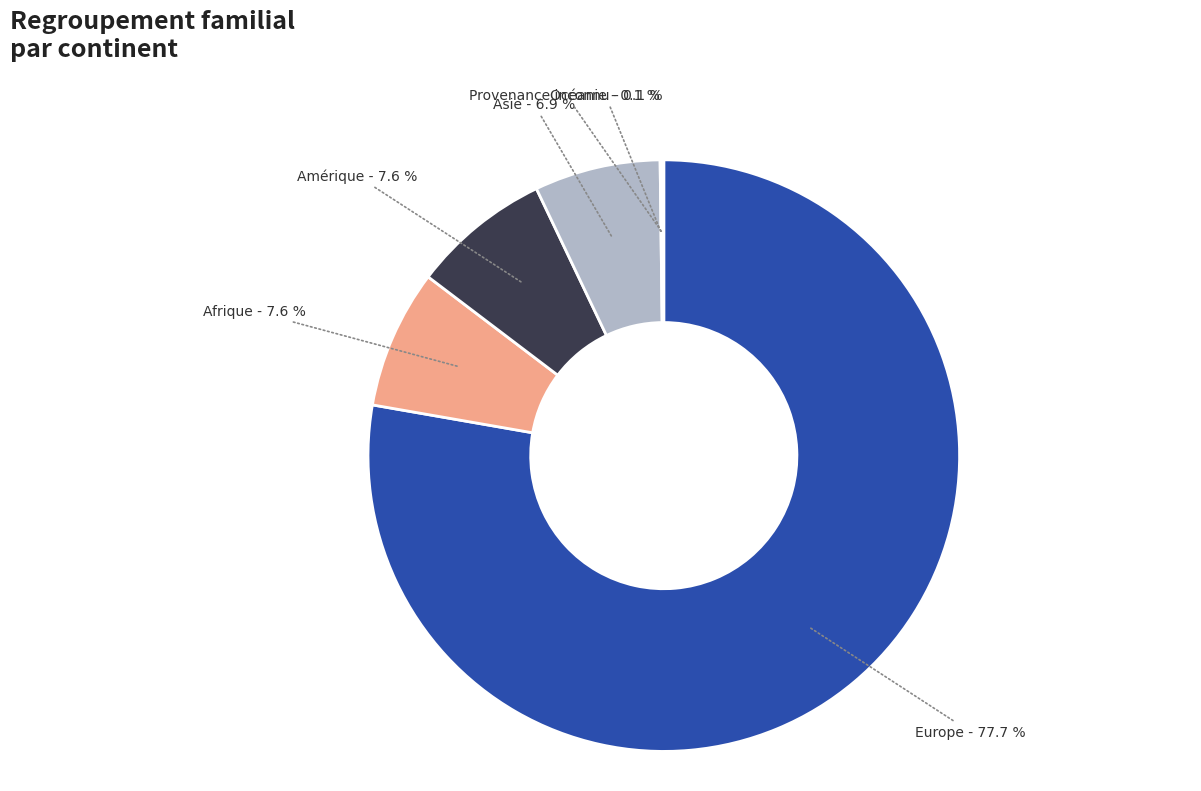

What is the largest slice in the pie chart?

Europe